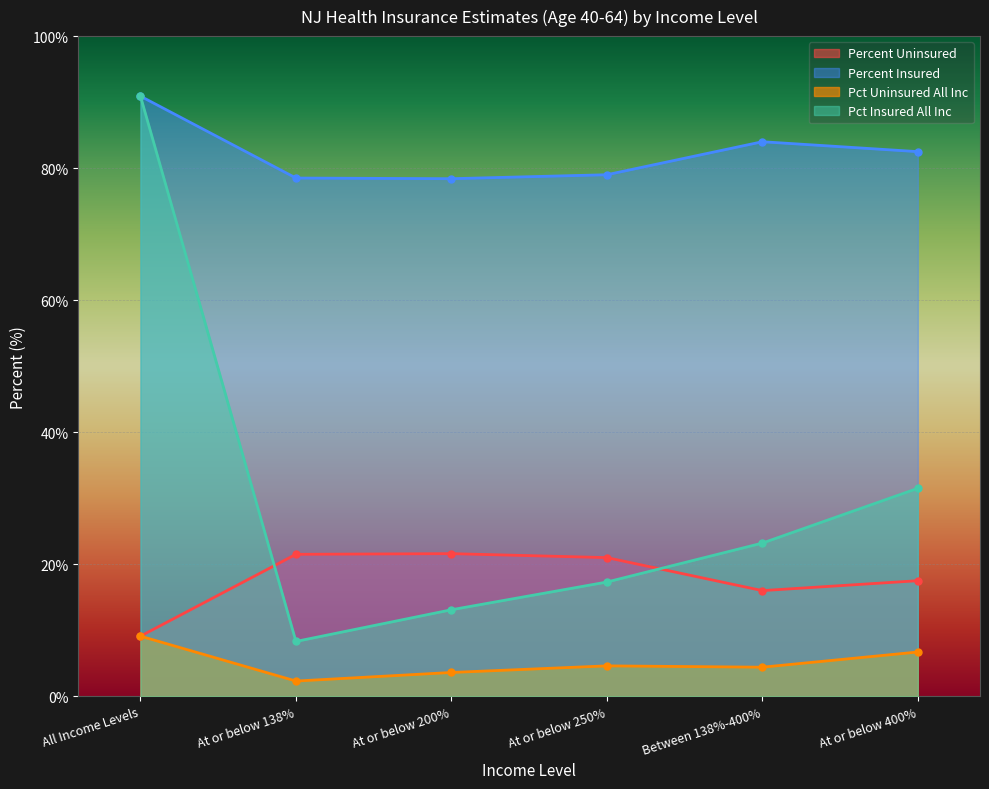

True or false: Uninsured (Number) and Percent Uninsured cross at least once.

False